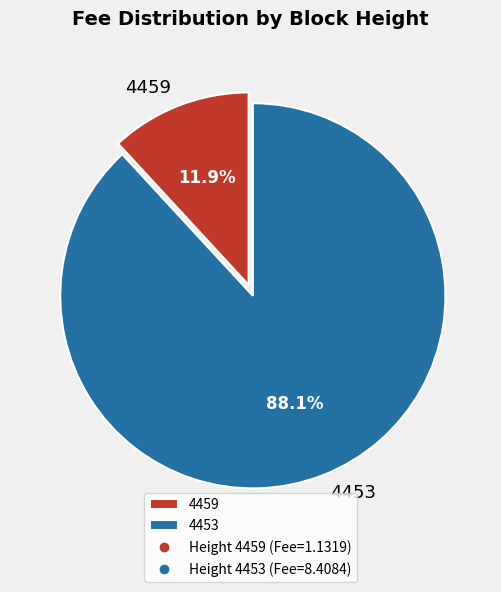

To the nearest percent, what portion does 4459 represent?

12%